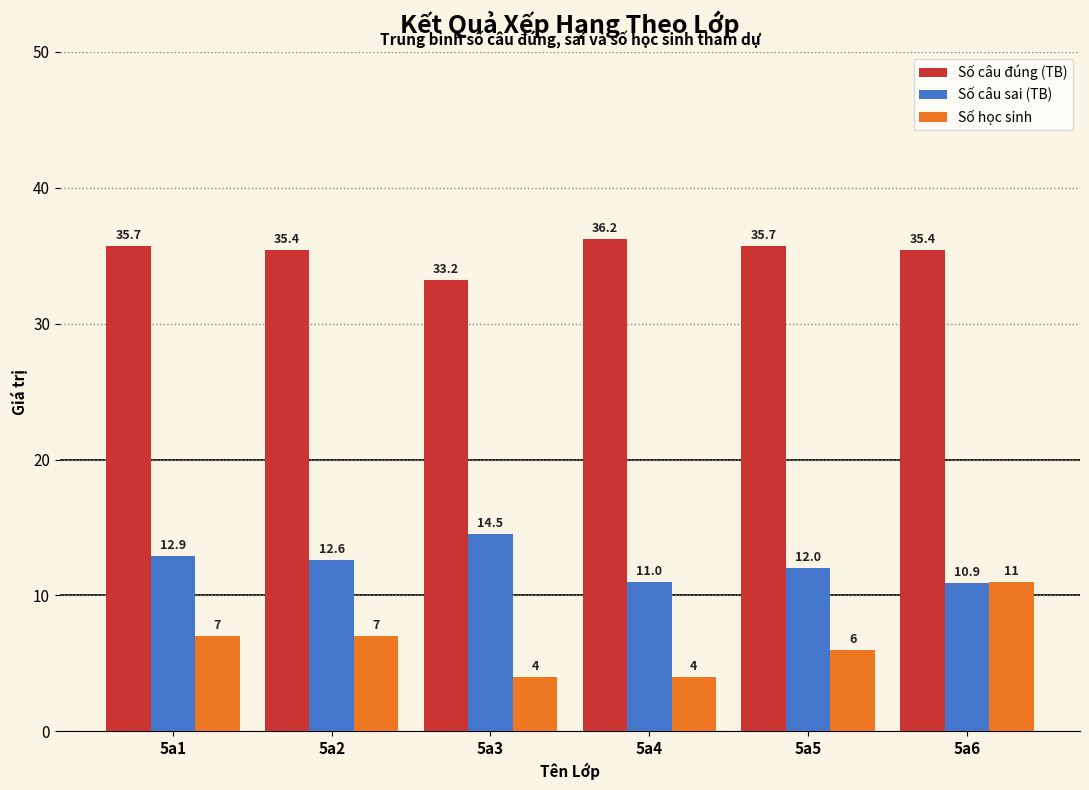

What are all the series names shown in the legend?

Số câu đúng (TB), Số câu sai (TB), Số học sinh